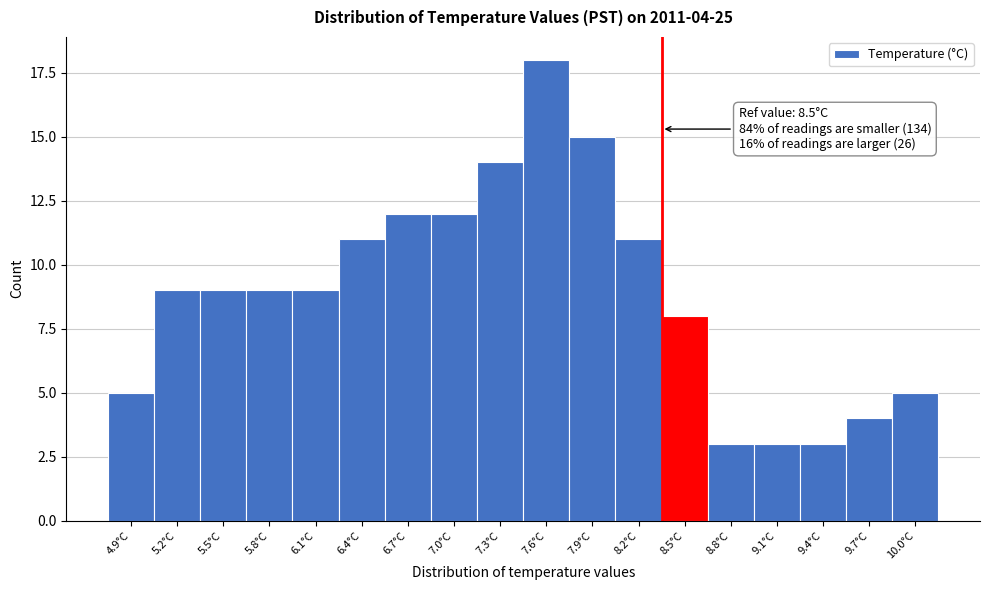

Reading left to right, transcribe all the data shown in this chart.

4.9°C=5	5.2°C=9	5.5°C=9	5.8°C=9	6.1°C=9	6.4°C=11	6.7°C=12	7.0°C=12	7.3°C=14	7.6°C=18	7.9°C=15	8.2°C=11	8.5°C=8	8.8°C=3	9.1°C=3	9.4°C=3	9.7°C=4	10.0°C=5